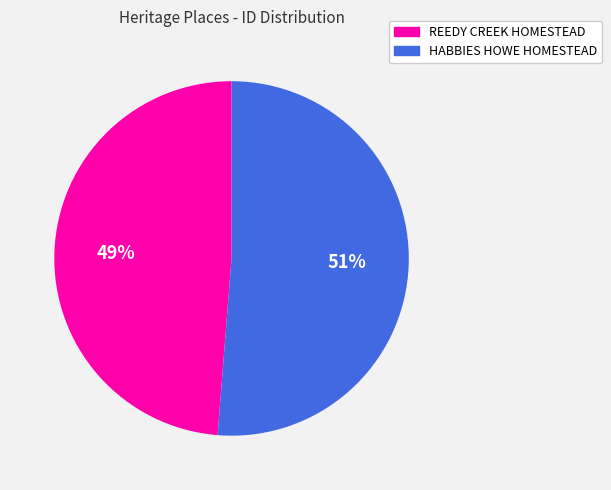

Is the sum of HABBIES HOWE HOMESTEAD and REEDY CREEK HOMESTEAD greater than half?

Yes